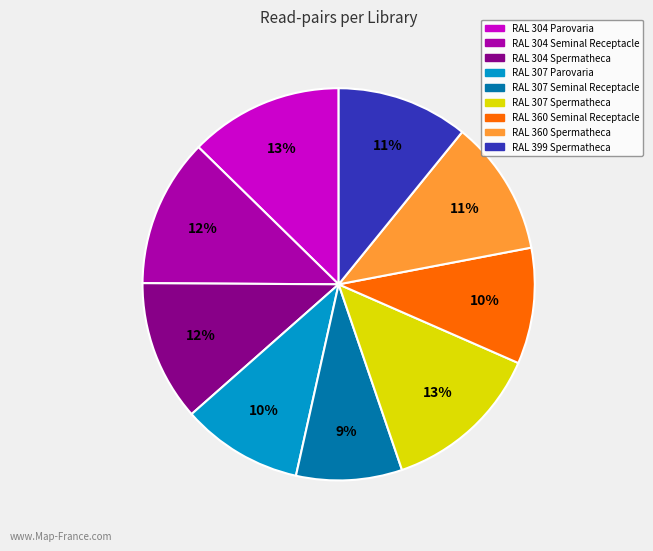

Between RAL 307 Parovaria and RAL 304 Seminal Receptacle, which is larger?

RAL 304 Seminal Receptacle